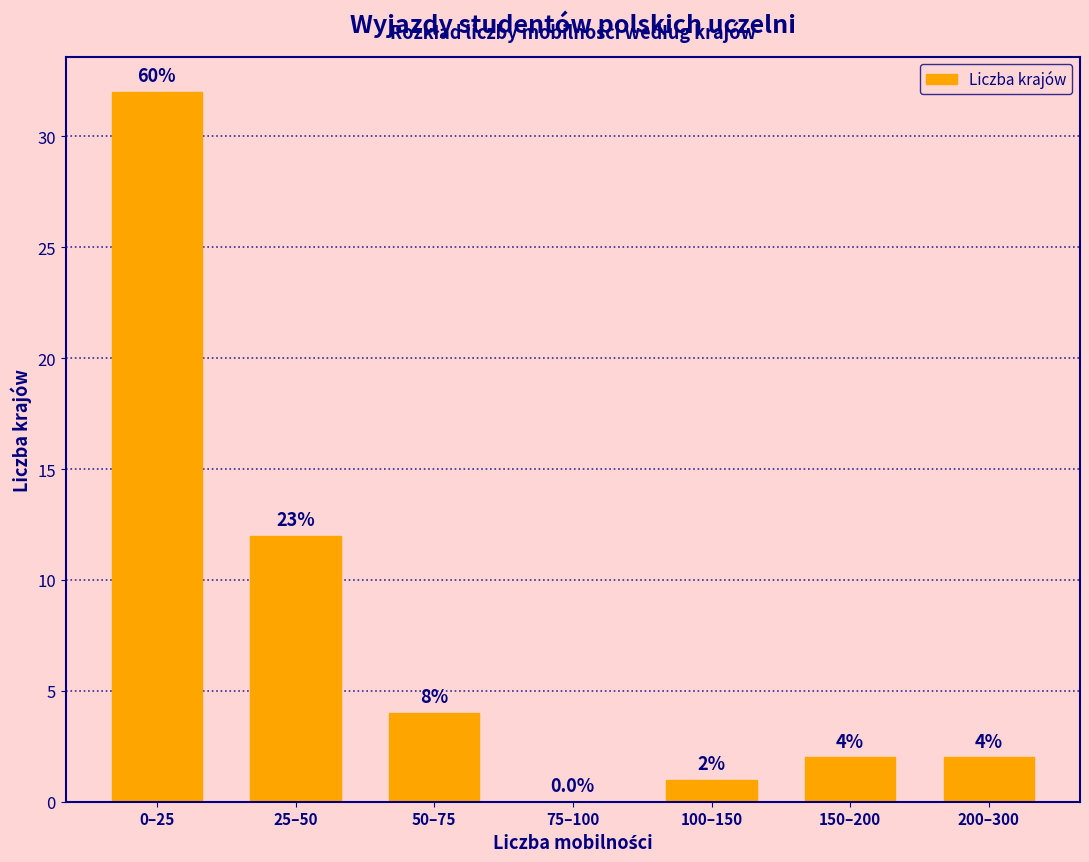

Reading left to right, what are all the values shown in this chart?

0–25=32	25–50=12	50–75=4	75–100=0	100–150=1	150–200=2	200–300=2